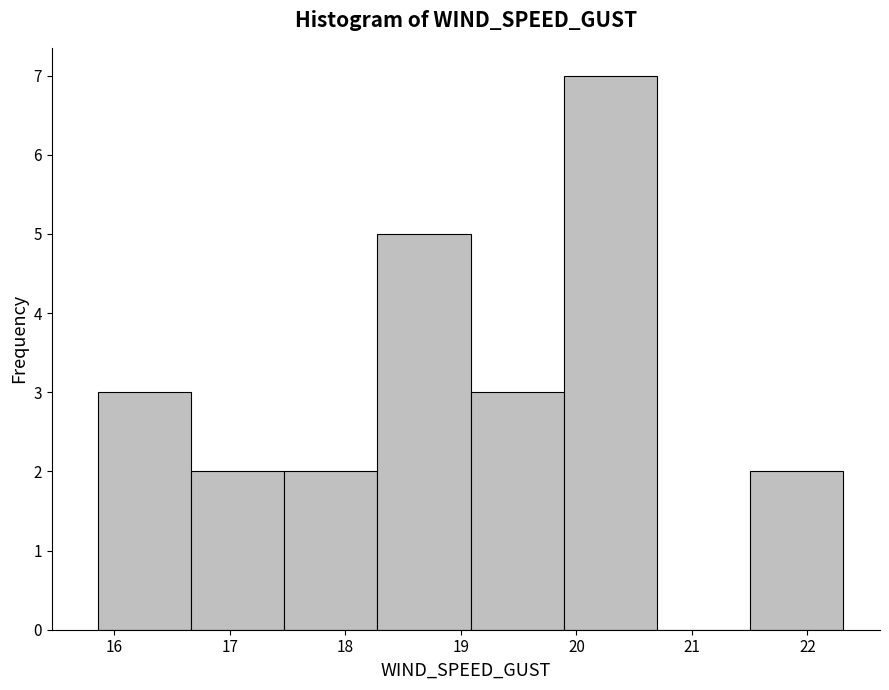

Reading left to right, list every bar in this chart as the range it spans on the x-axis followed by its height. Neither the bar edges nor the heights are printed on the chart, so give them approximately, as read against the axes.

15.9 to 16.7: 3
16.7 to 17.5: 2
17.5 to 18.3: 2
18.3 to 19.1: 5
19.1 to 19.9: 3
19.9 to 20.7: 7
20.7 to 21.5: 0
21.5 to 22.3: 2